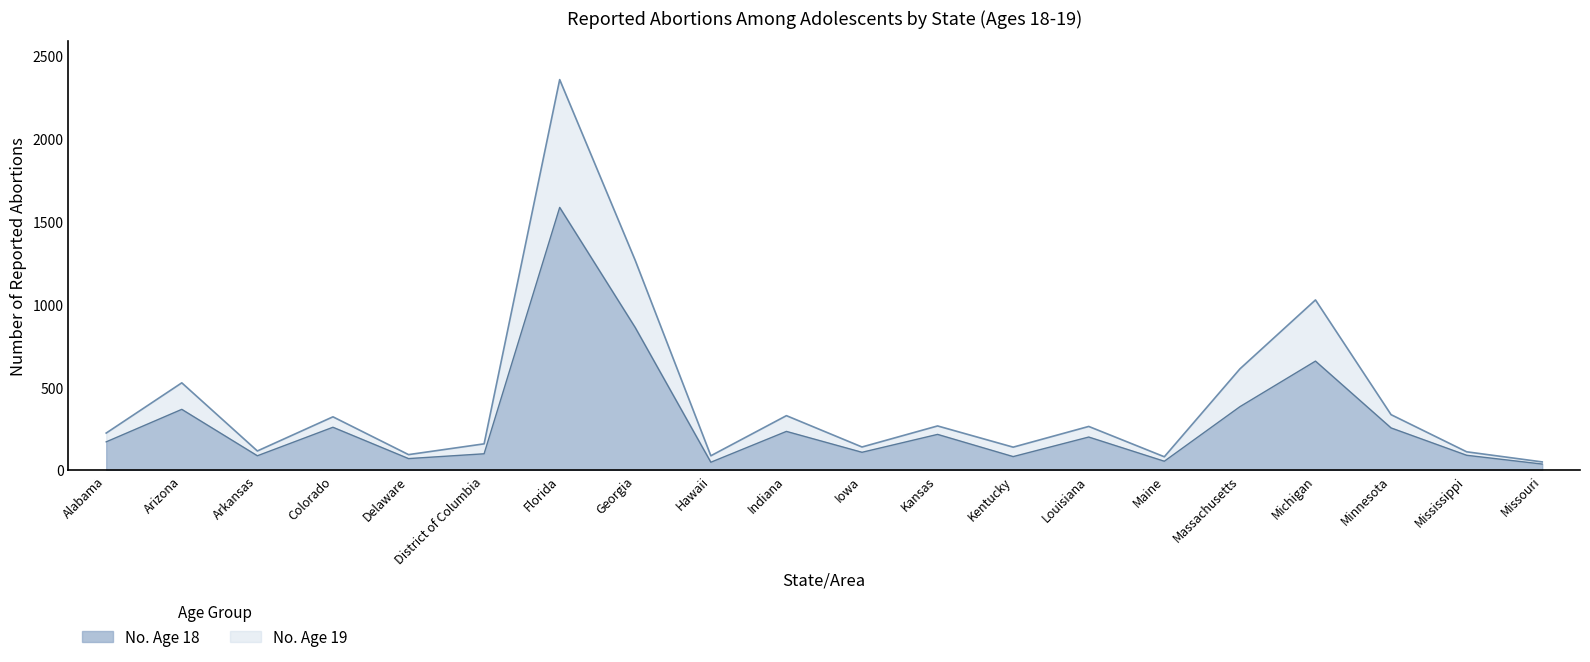

How many lines are shown in the chart?

2